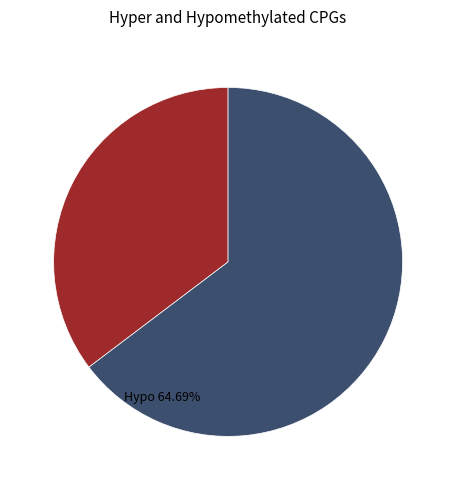

Does any single category account for the majority?

Yes